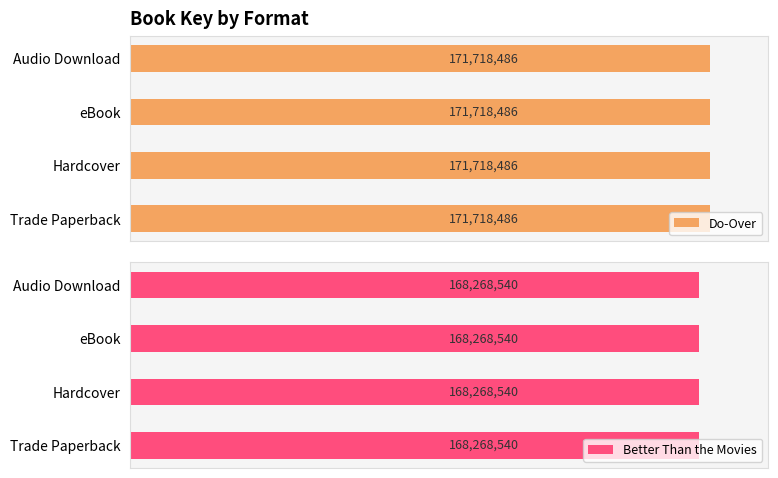

At which category is the sum across all series the highest?

Trade Paperback